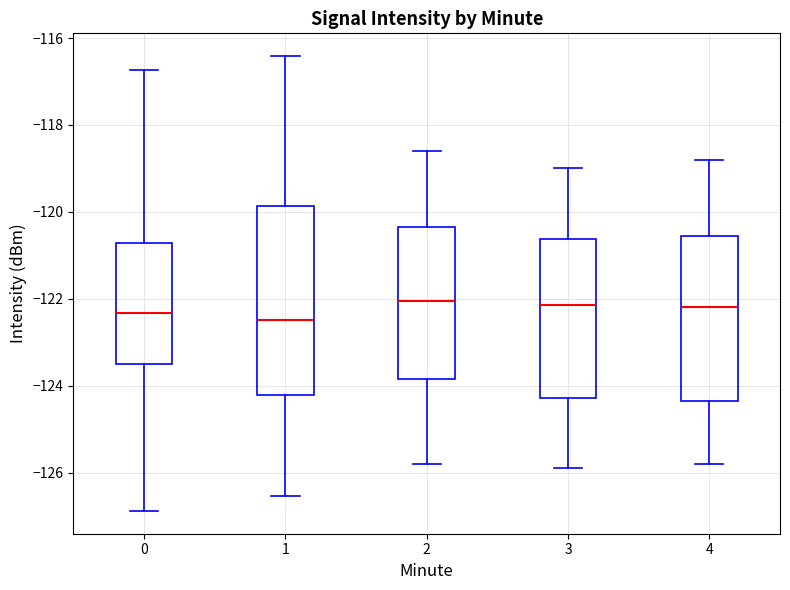

Reading left to right, read every box against the y-axis: the position of its median line, the range the box covers, and the ends of its whiskers. The values are not printed on the chart, so give them approximately, as read against the axis.

0: median -122.4, box -123.6 to -120.8, whiskers -126.8 to -116.8
1: median -122.4, box -124.2 to -119.8, whiskers -126.6 to -116.4
2: median -122.0, box -123.8 to -120.4, whiskers -125.8 to -118.6
3: median -122.2, box -124.2 to -120.6, whiskers -125.8 to -119.0
4: median -122.2, box -124.4 to -120.6, whiskers -125.8 to -118.8